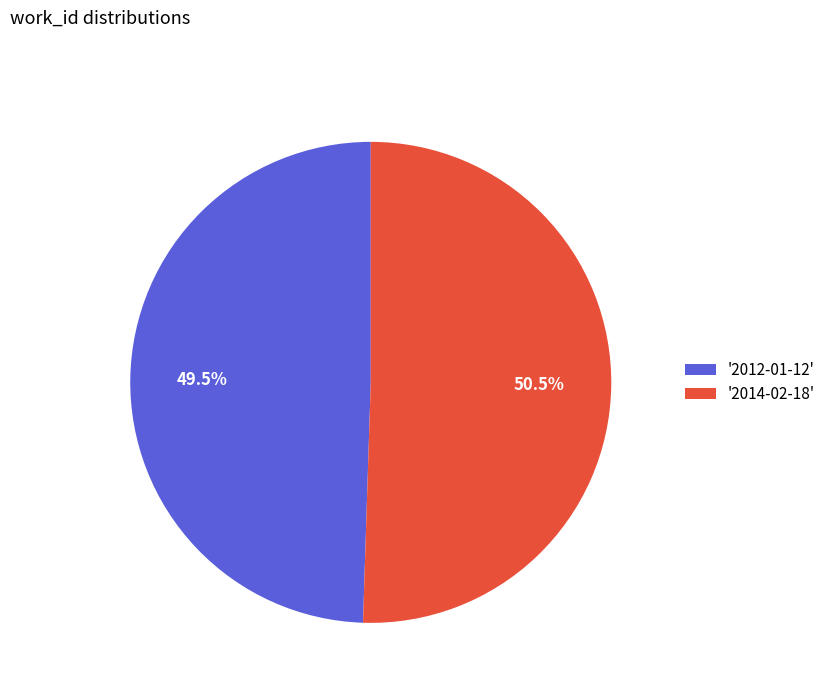

Count the number of slices in the pie.

2